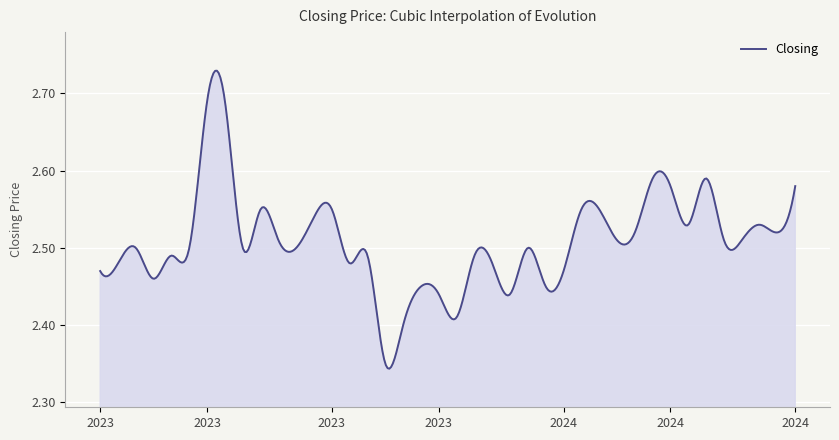

Count the number of categories in the chart.

400